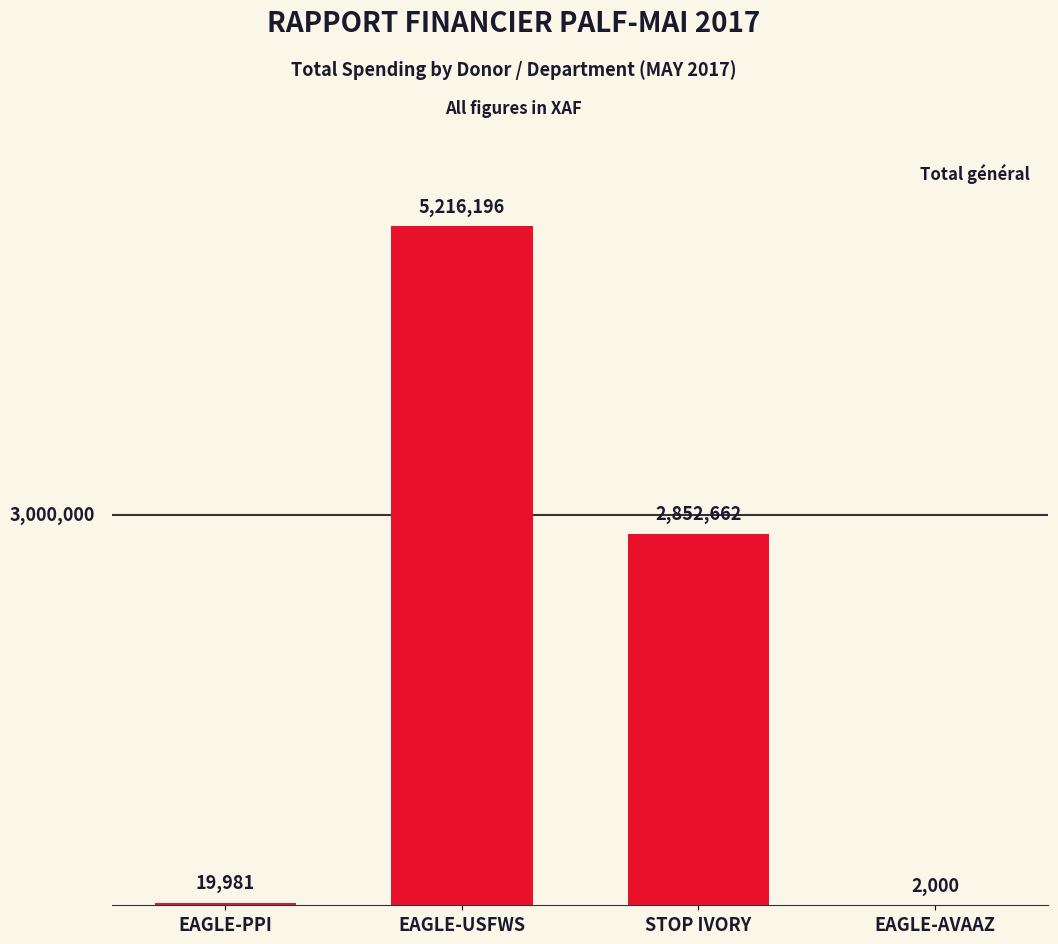

Are the bars horizontal?

No